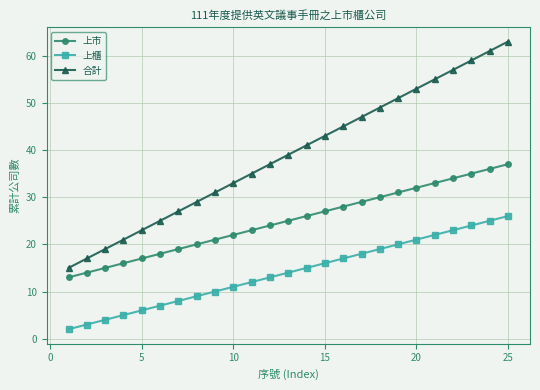

What is the lowest value of the 上市 series?

13